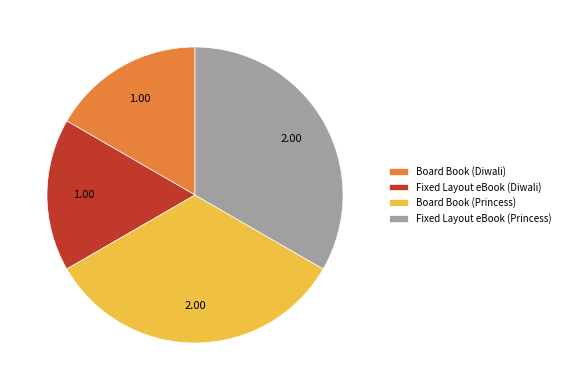

Does any single category account for the majority?

No